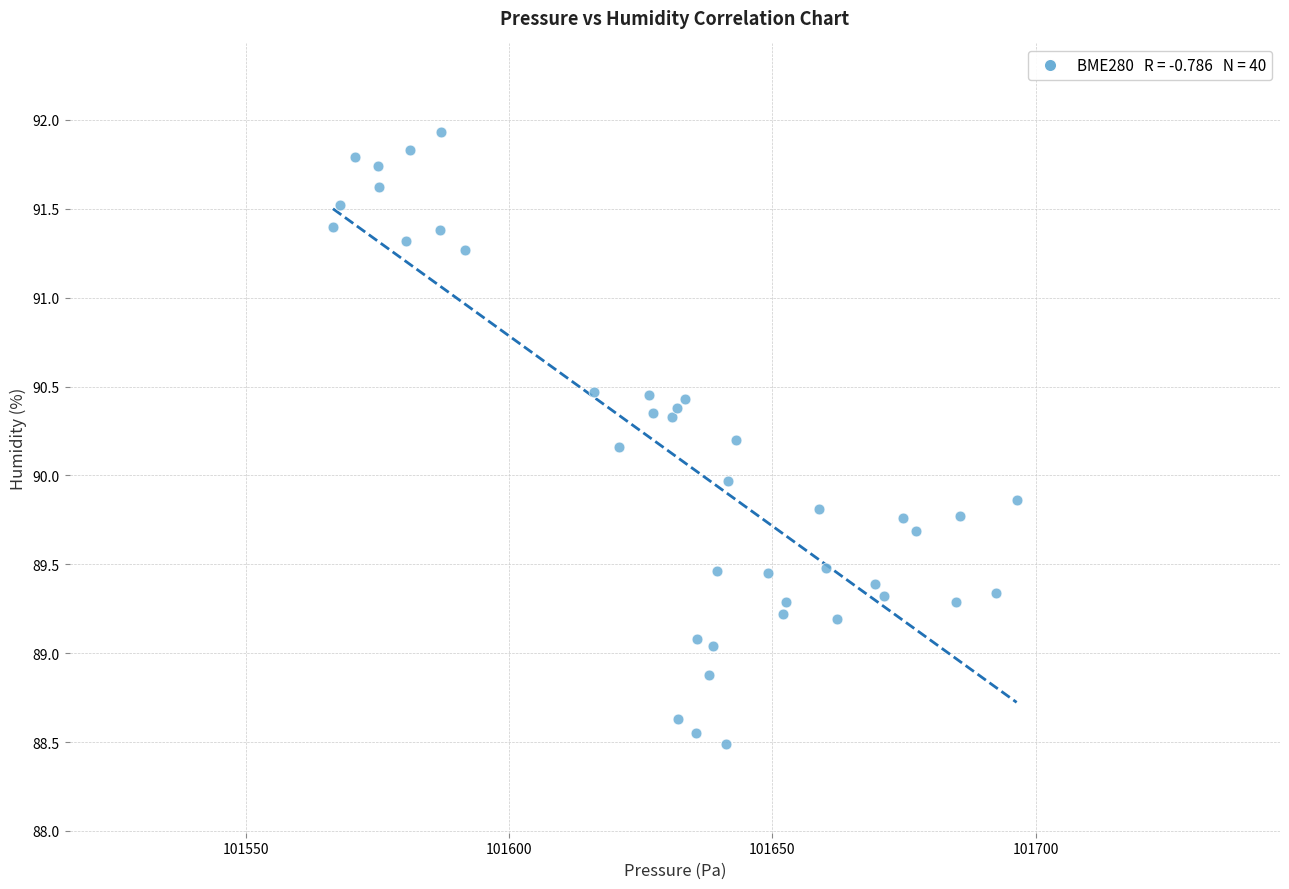

What is the range of X values (max minus min)?

129.8